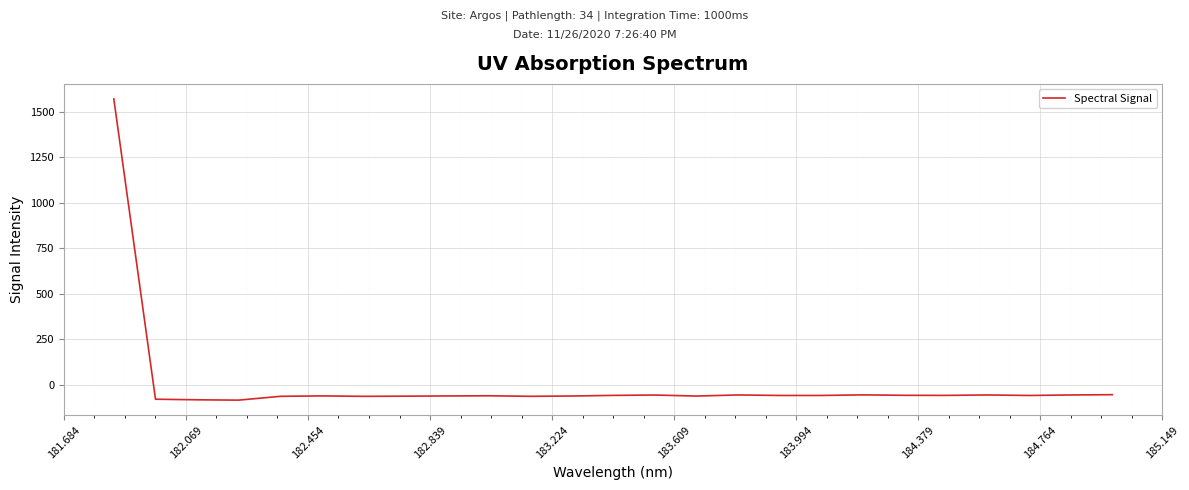

What is the greatest value displayed?

1569.4